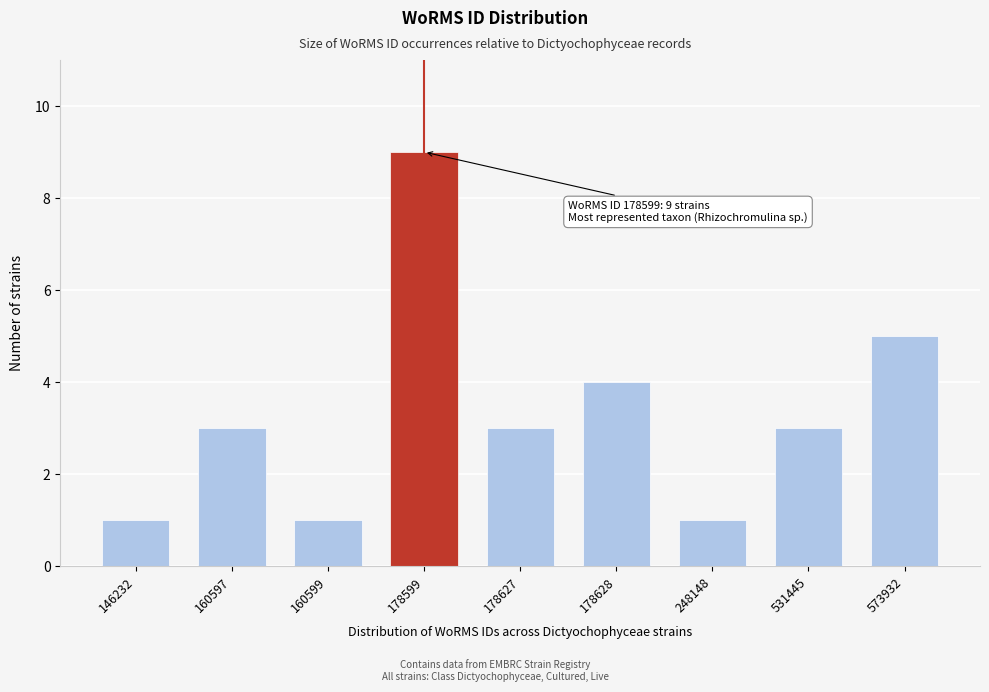

Reading right to left, list all the values displayed in this chart.

5	3	1	4	3	9	1	3	1